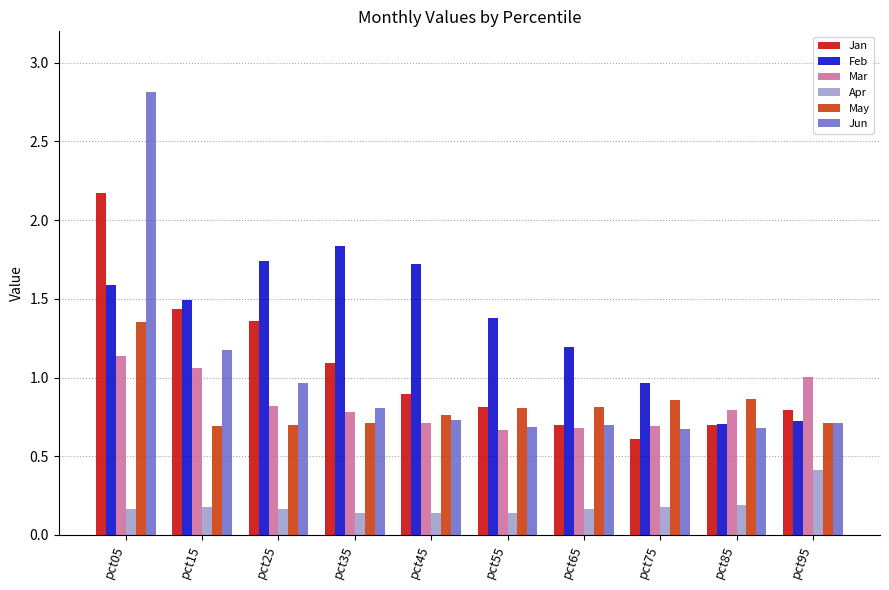

How many data points does each series have?

10